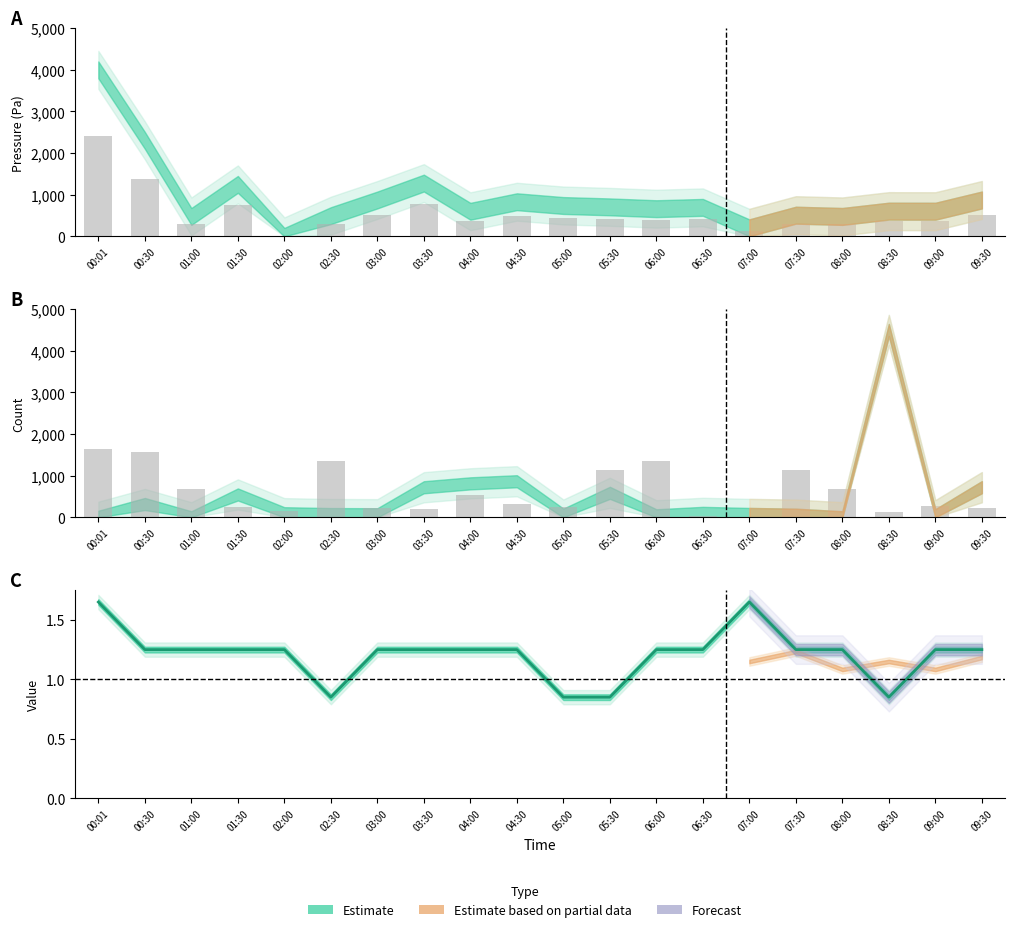

Is the value of BME280_temperature at 08:00 greater than the value of BME280_pressure at 03:00?

No